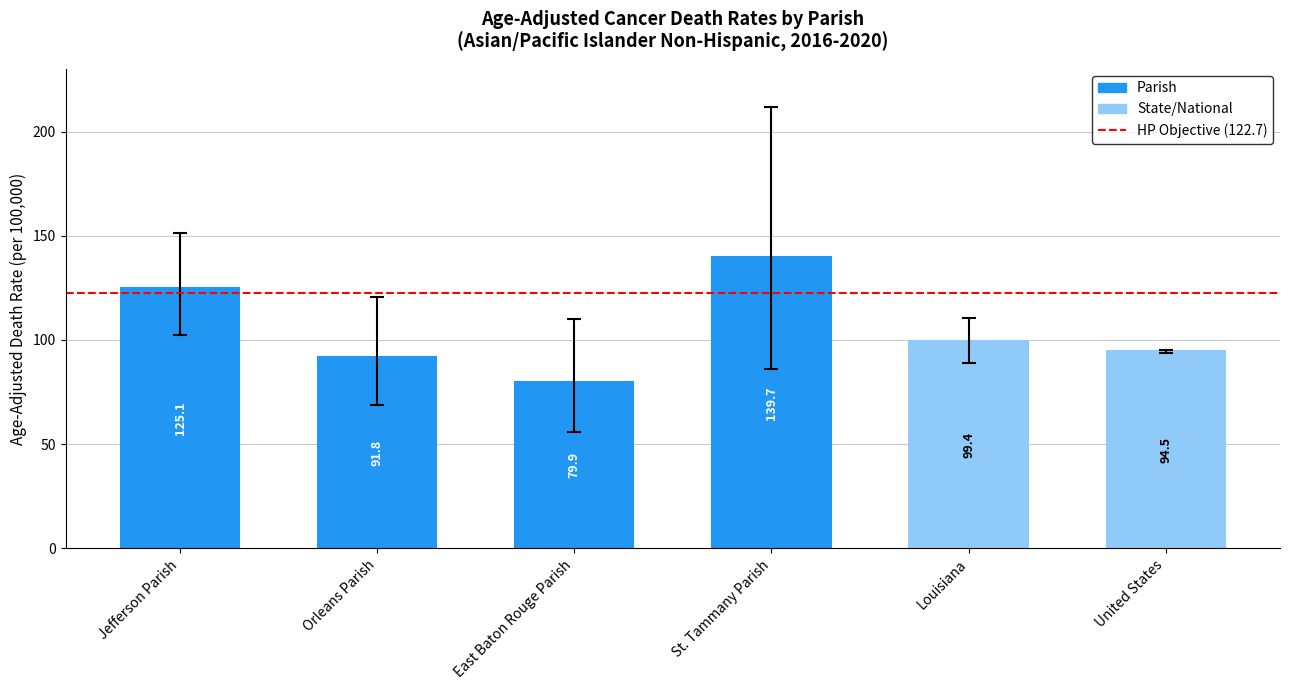

Rank the series by their average value, from highest to lowest.

Upper CI, Age-Adjusted Death Rate, Lower CI